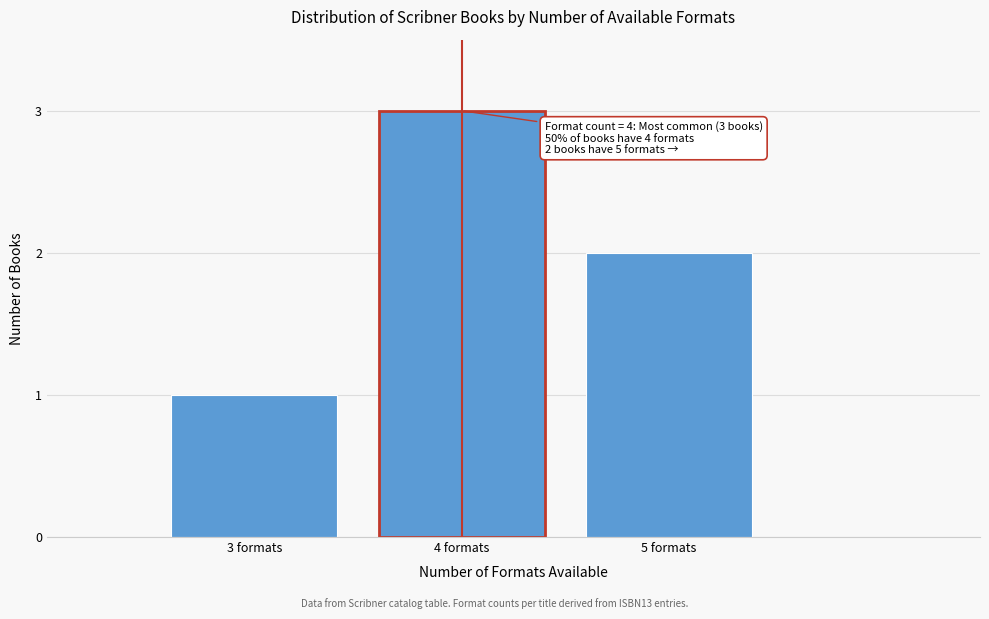

Reading left to right, transcribe all the data shown in this chart.

3 formats=1	4 formats=3	5 formats=2